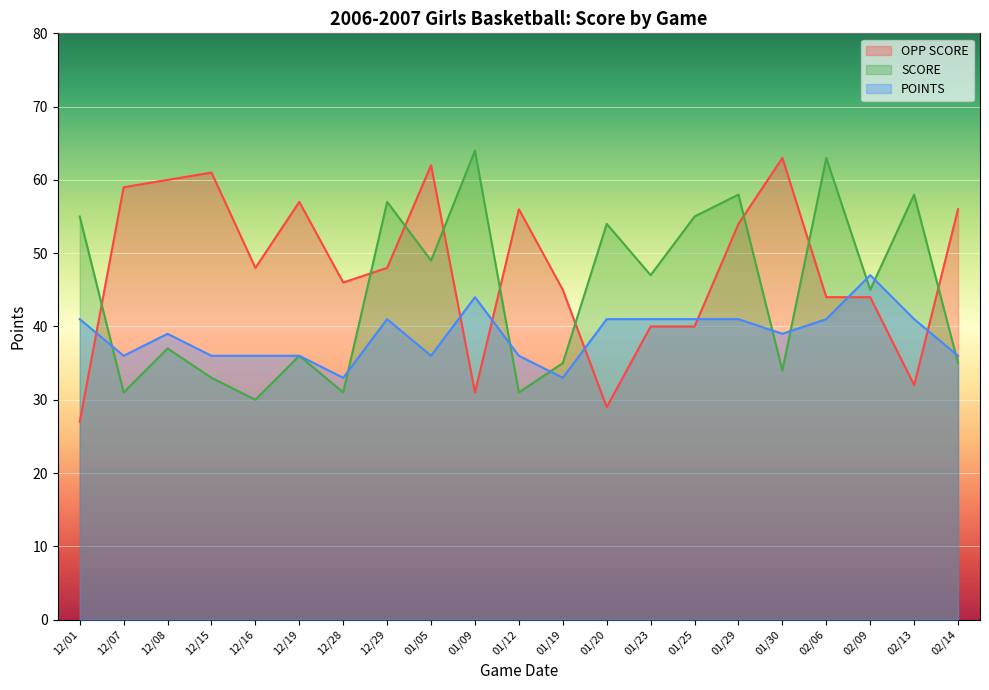

Reading left to right, list all the values displayed in this chart.

OPP SCORE: 12/01=27	12/07=59	12/08=60	12/15=61	12/16=48	12/19=57	12/28=46	12/29=48	01/05=62	01/09=31	01/12=56	01/19=45	01/20=29	01/23=40	01/25=40	01/29=54	01/30=63	02/06=44	02/09=44	02/13=32	02/14=56
SCORE: 12/01=55	12/07=31	12/08=37	12/15=33	12/16=30	12/19=36	12/28=31	12/29=57	01/05=49	01/09=64	01/12=31	01/19=35	01/20=54	01/23=47	01/25=55	01/29=58	01/30=34	02/06=63	02/09=45	02/13=58	02/14=35
POINTS: 12/01=41	12/07=36	12/08=39	12/15=36	12/16=36	12/19=36	12/28=33	12/29=41	01/05=36	01/09=44	01/12=36	01/19=33	01/20=41	01/23=41	01/25=41	01/29=41	01/30=39	02/06=41	02/09=47	02/13=41	02/14=36